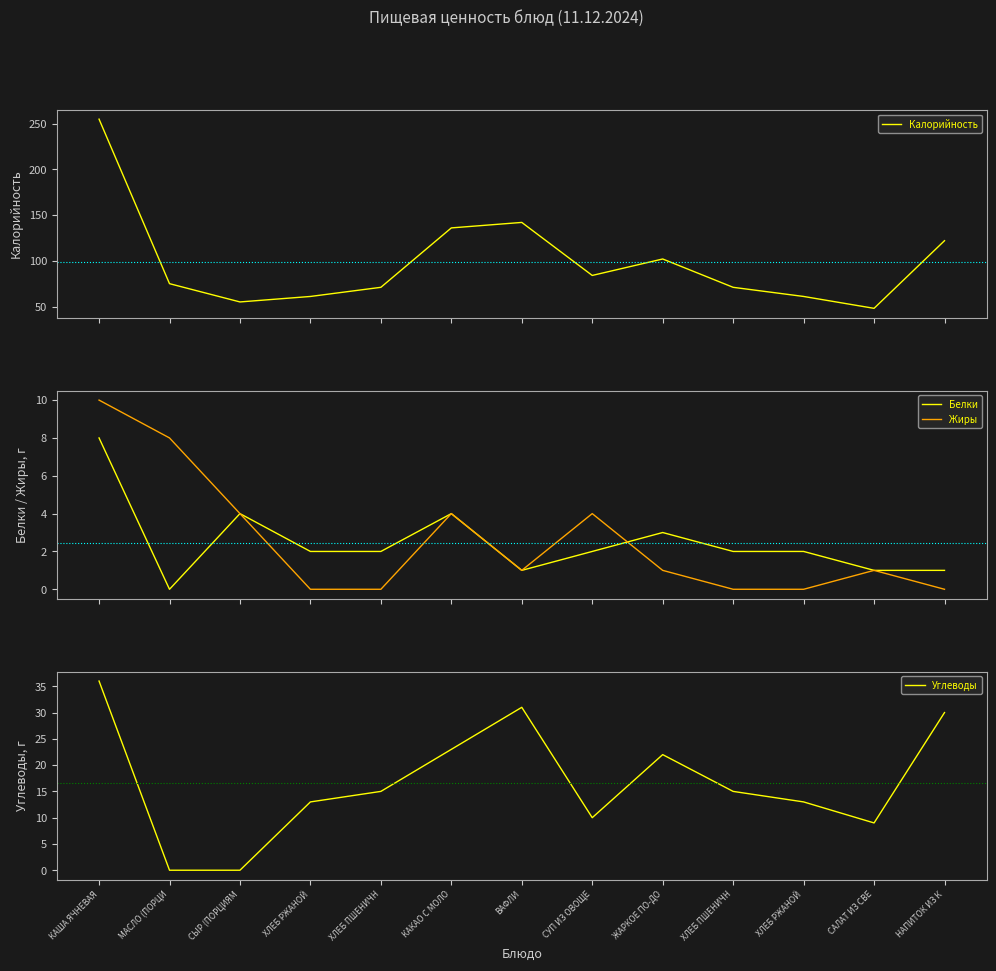

At which label does Калорийность first exceed 75?

КАША ЯЧНЕВАЯ